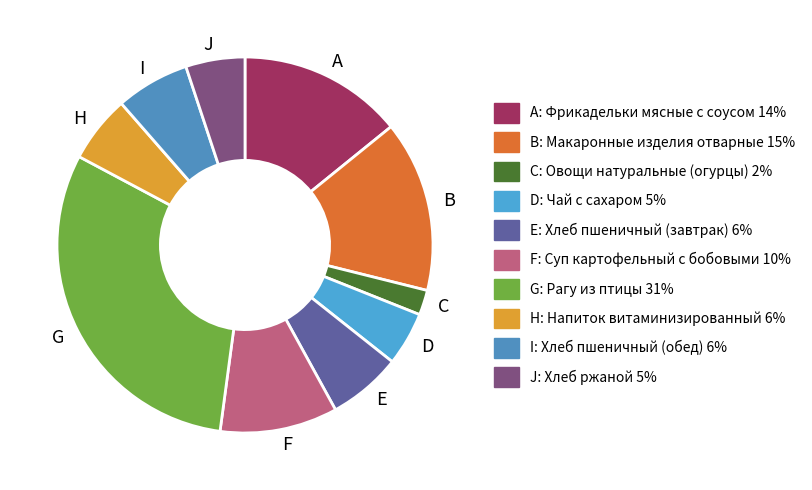

Is A the majority of the pie?

No